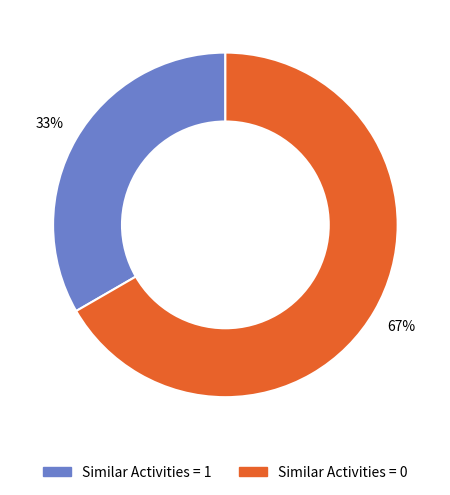

To the nearest percent, what is the average slice percentage?

50%